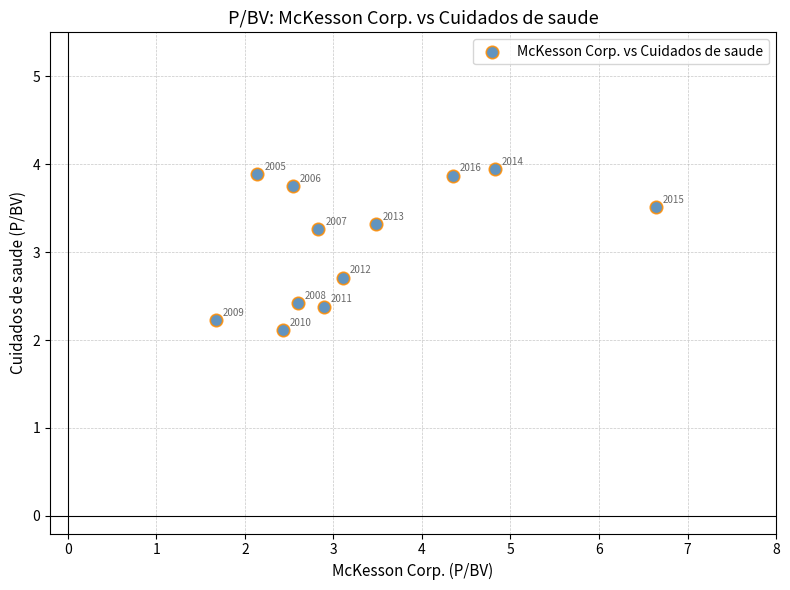

What is the range of Y values (max minus min)?

1.8